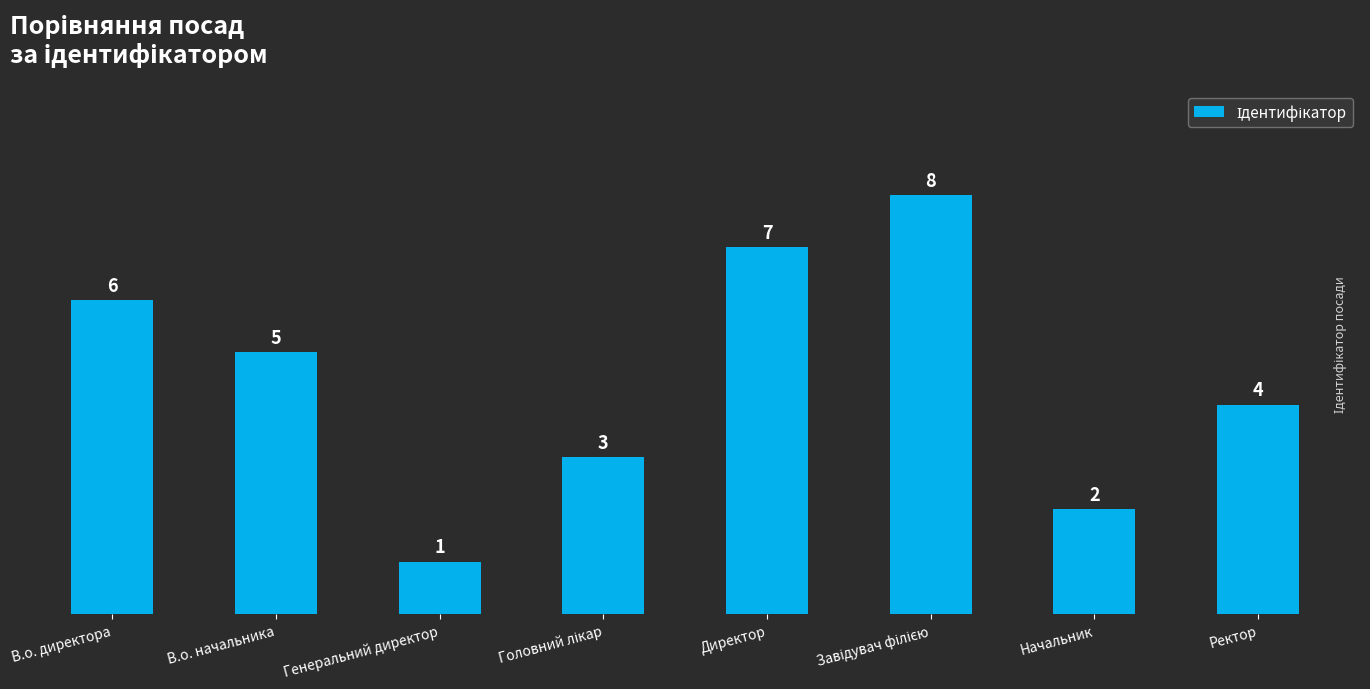

What is the ratio of the value at Ректор to the value at В.о. директора?

0.7